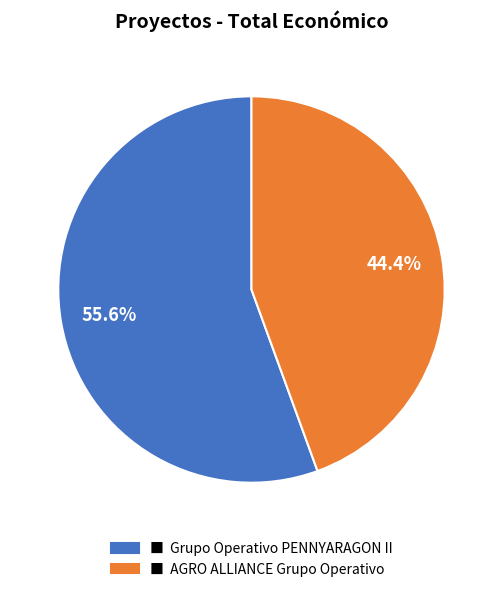

What is the smallest slice in the pie chart?

■ AGRO ALLIANCE Grupo Operativo